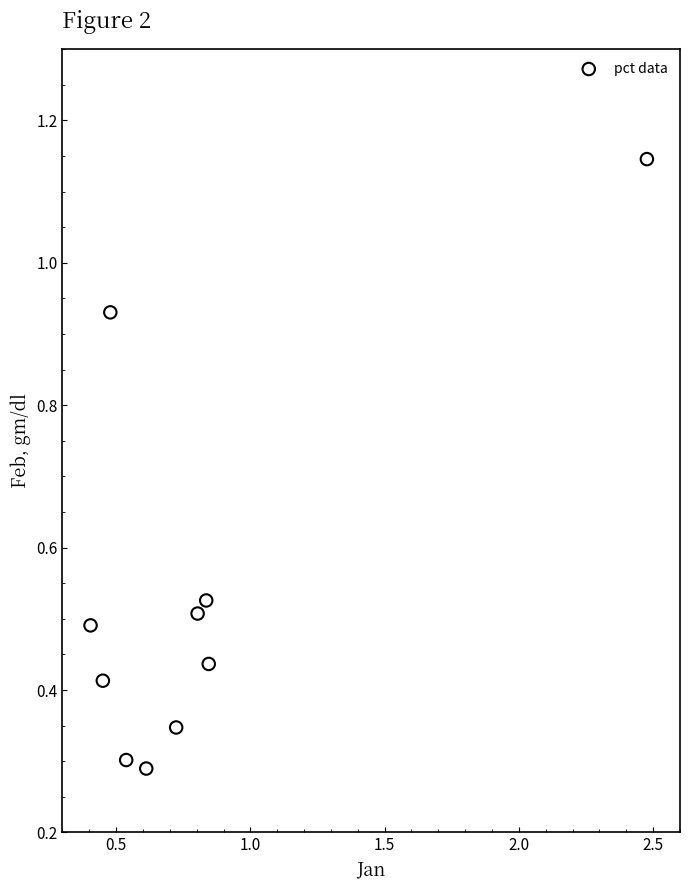

What is the average X value?

0.8